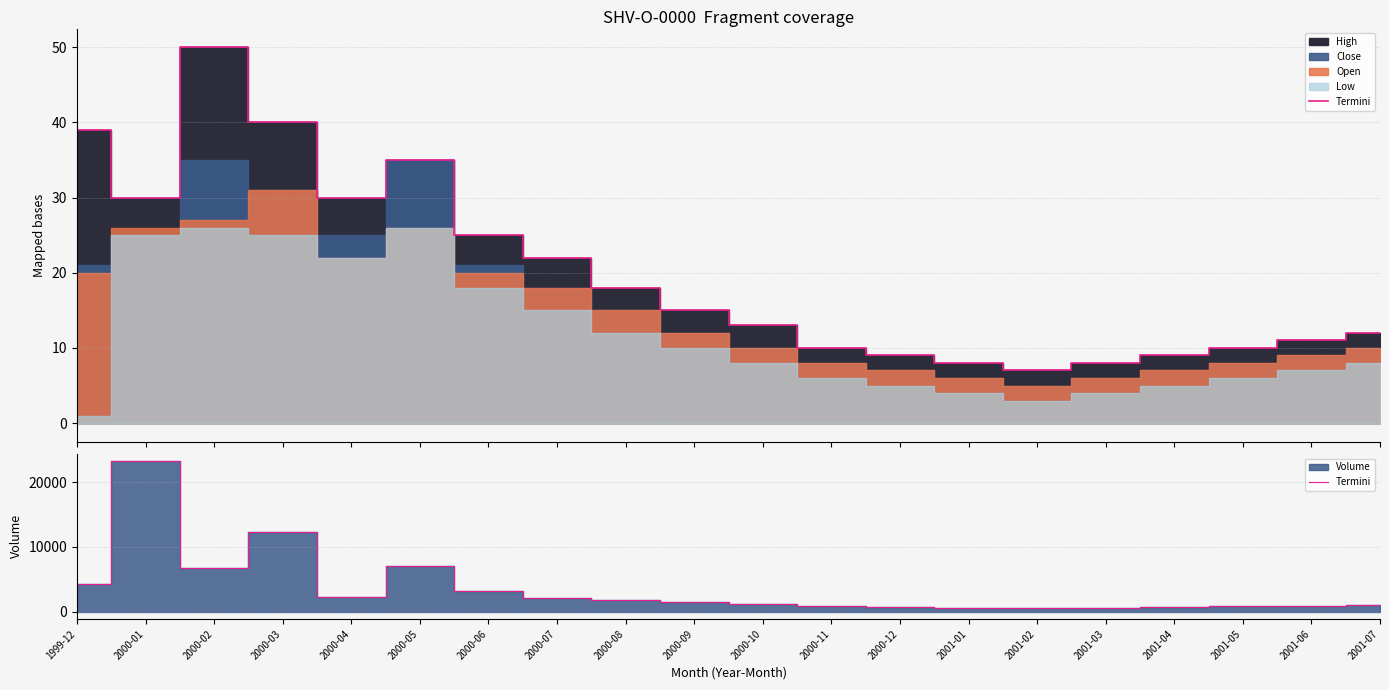

What is the difference between the maximum and minimum values?

22783